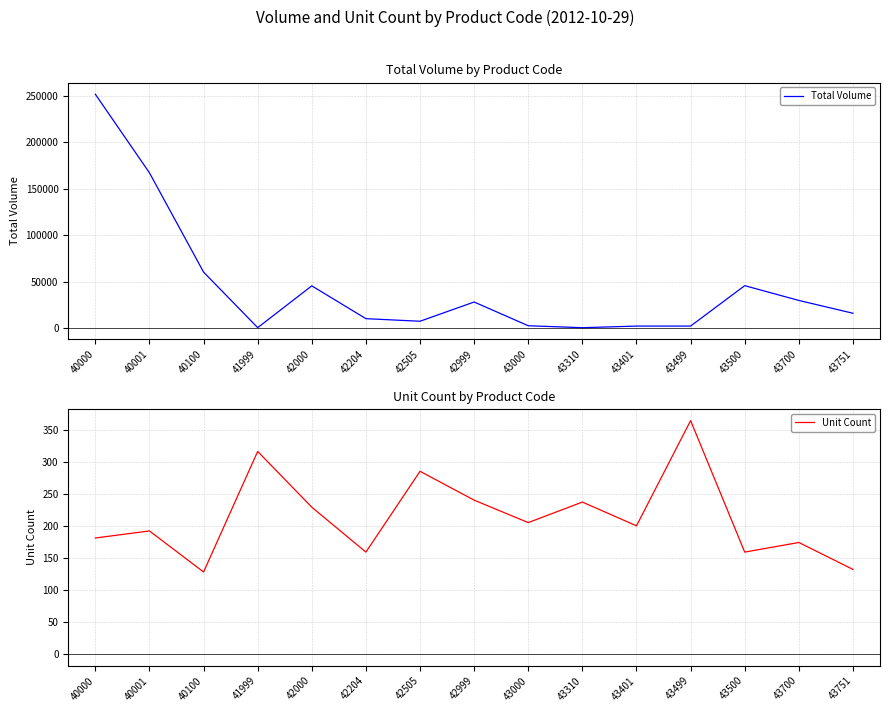

True or false: Total Volume and Unit Count cross at least once.

False